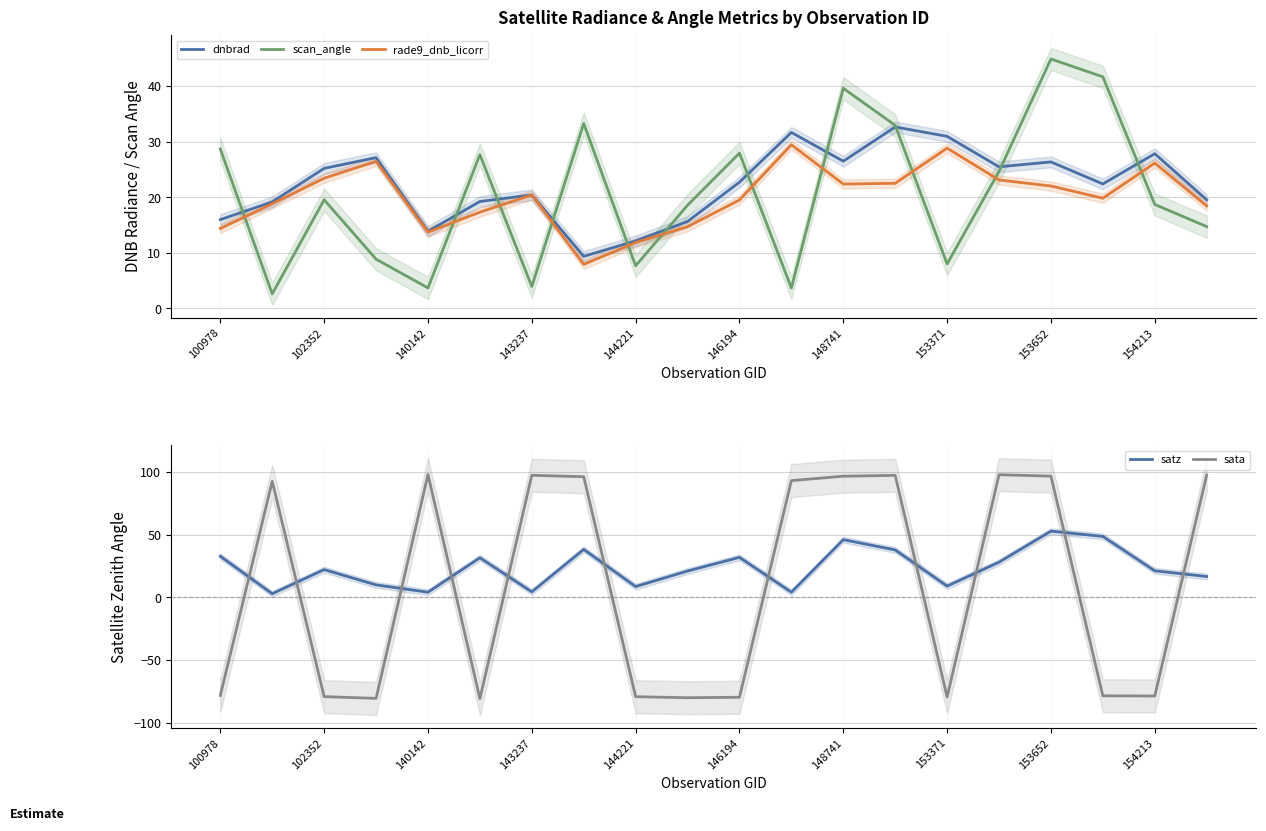

True or false: rade9_dnb_licorr has a value of 31.6 at 148741.

False